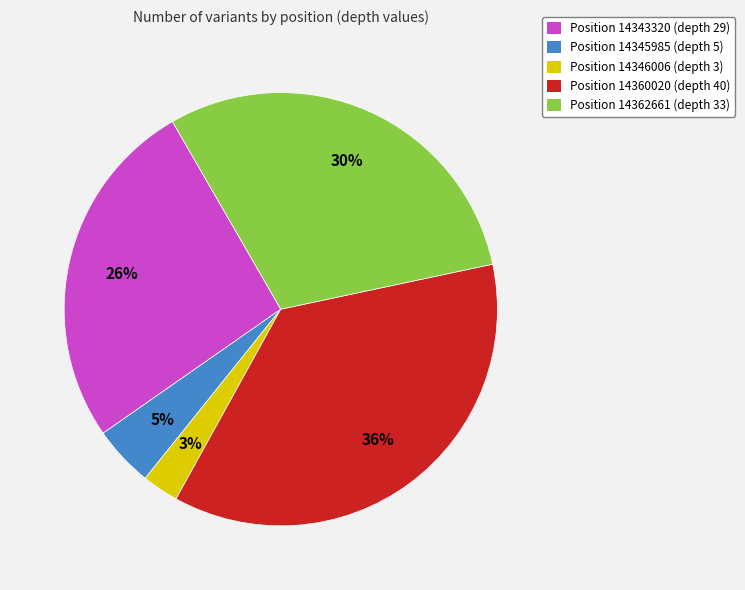

Which slice is the largest?

Position 14360020 (depth 40)